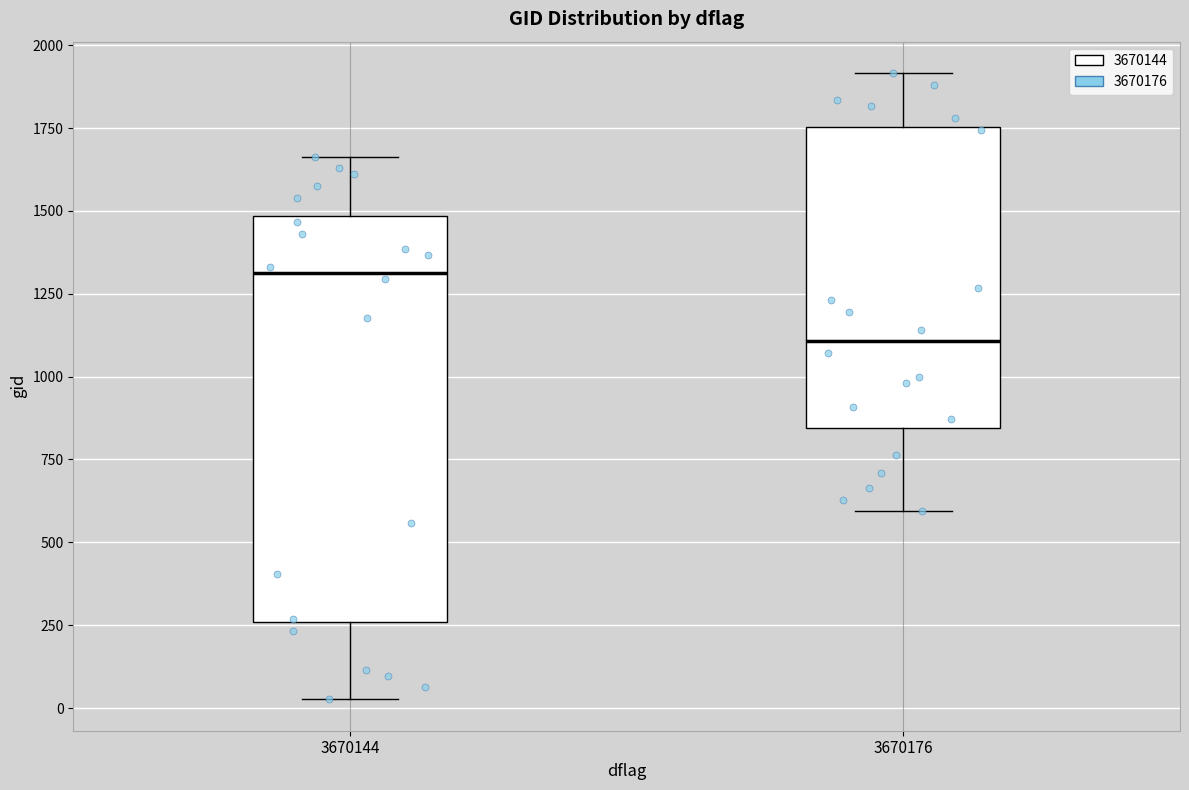

Where is the upper edge of the box at x = 3670176 on the y-axis? The values are not printed on the chart, so give them approximately, as read against the axis.

1750